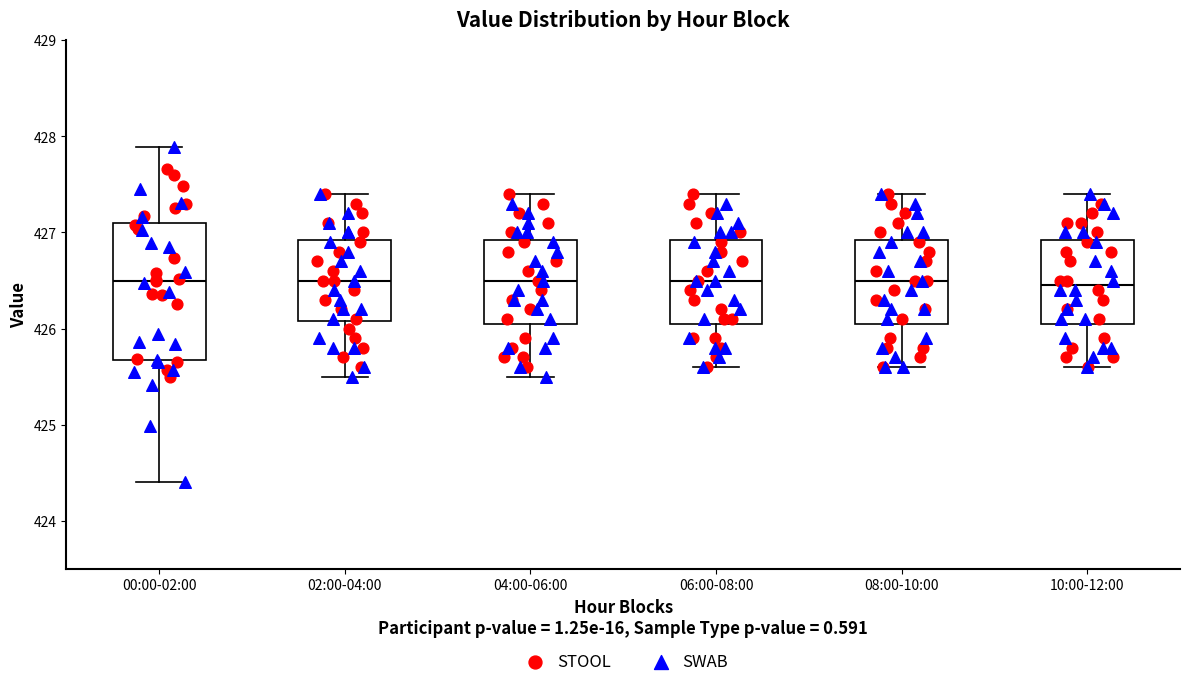

Reading left to right, read every box against the y-axis: the position of its median line, the range the box covers, and the ends of its whiskers. The values are not printed on the chart, so give them approximately, as read against the axis.

00:00-02:00: median 426.5, box 425.7 to 427.1, whiskers 424.4 to 427.9
02:00-04:00: median 426.5, box 426.1 to 426.9, whiskers 425.5 to 427.4
04:00-06:00: median 426.5, box 426.1 to 426.9, whiskers 425.5 to 427.4
06:00-08:00: median 426.5, box 426.1 to 426.9, whiskers 425.6 to 427.4
08:00-10:00: median 426.5, box 426.1 to 426.9, whiskers 425.6 to 427.4
10:00-12:00: median 426.5, box 426.1 to 426.9, whiskers 425.6 to 427.4